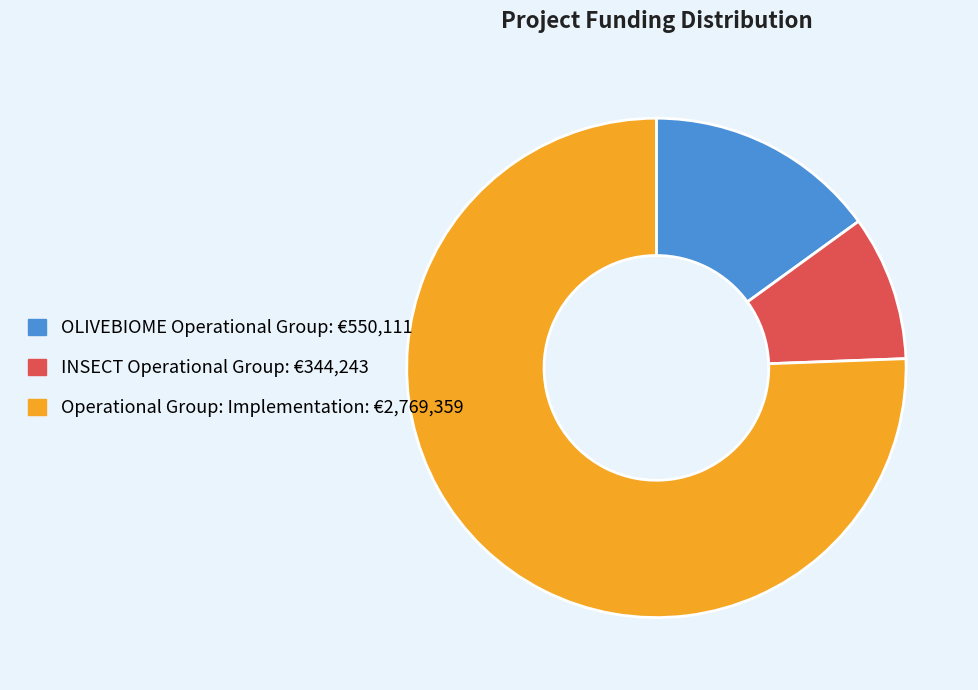

Is it true that INSECT Operational Group is 9% of the pie?

True